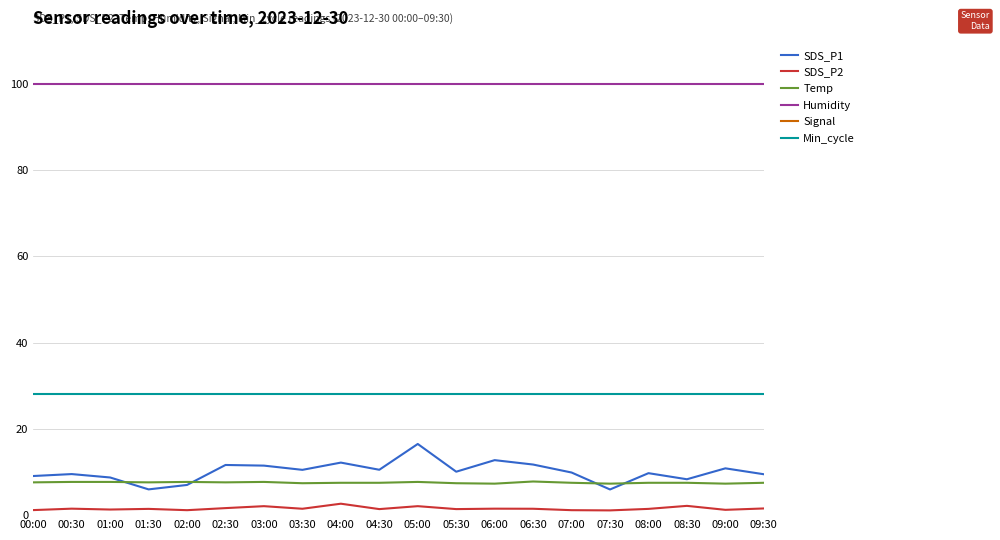

True or false: Temp and Min_cycle intersect in this chart.

False